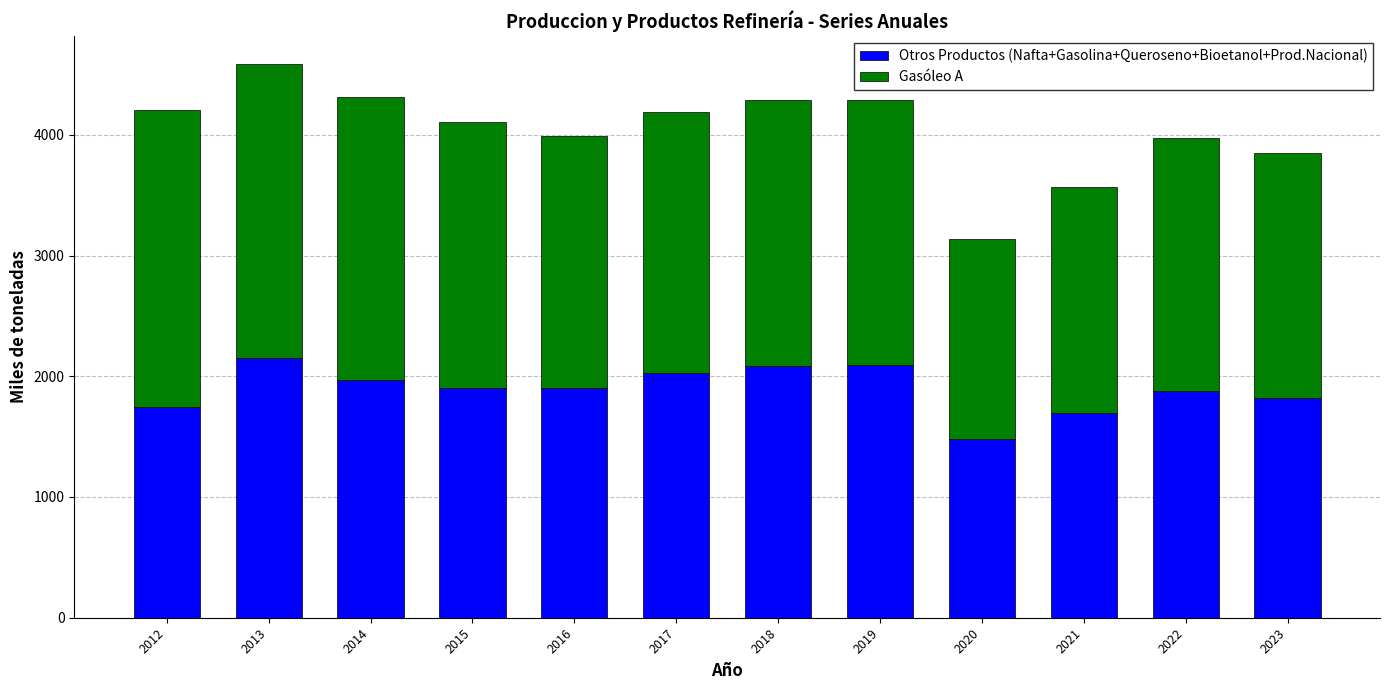

What is the difference between the second highest and minimum values in the Otros Productos (Nafta+Gasolina+Queroseno+Bioetanol+Prod.Nacional) series?

614.1